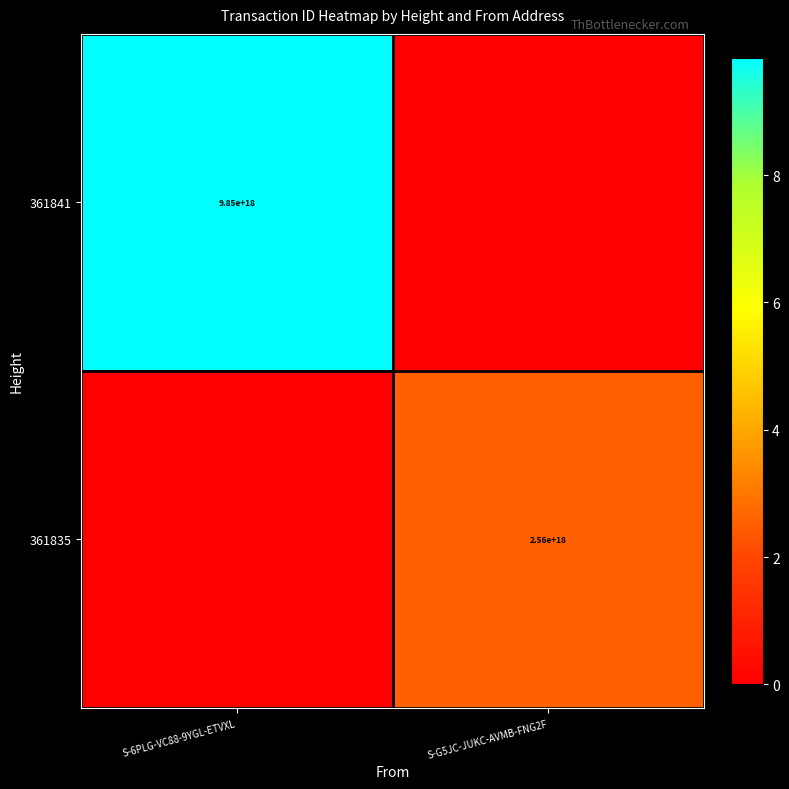

How many categories are shown in the chart?

2